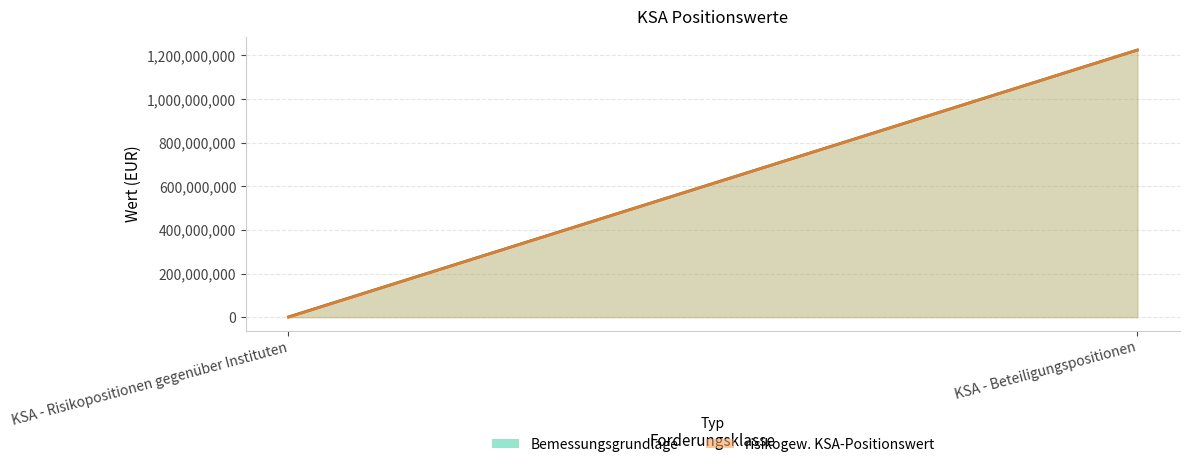

What is the value of the Bemessungsgrundlage point at the 1st from the left?

1182239.9